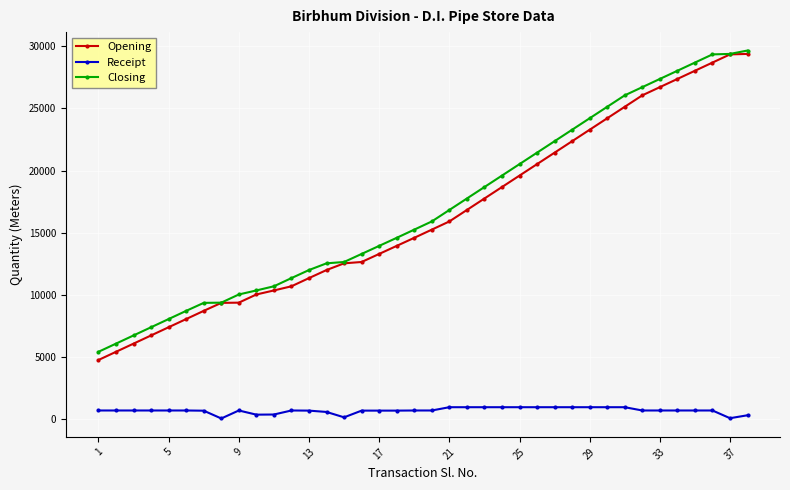

True or false: Opening and Receipt cross at least once.

False